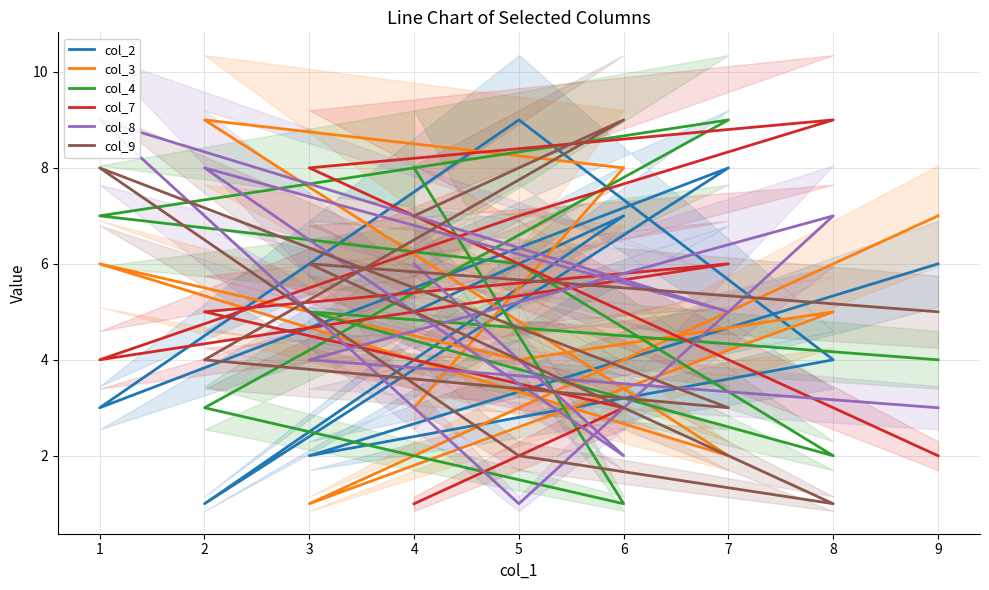

At which category does the chart reach its minimum across all series?

2